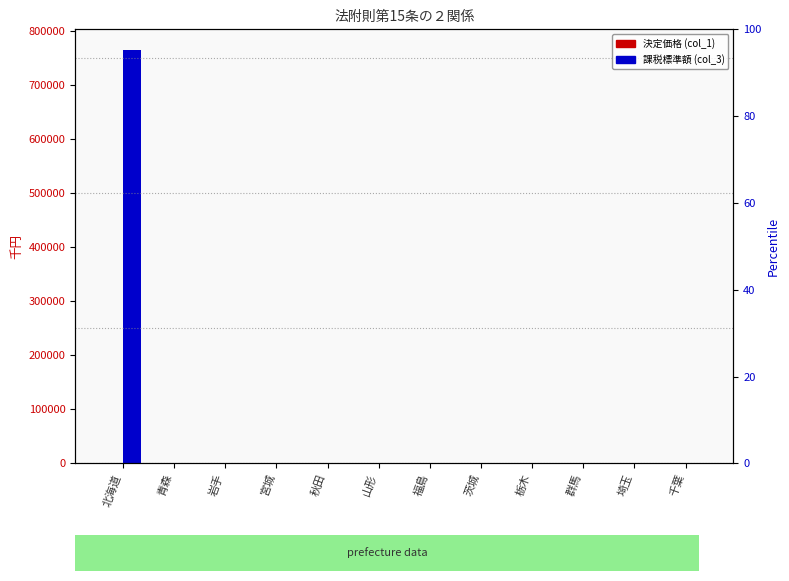

What position from the left is 山形?

6